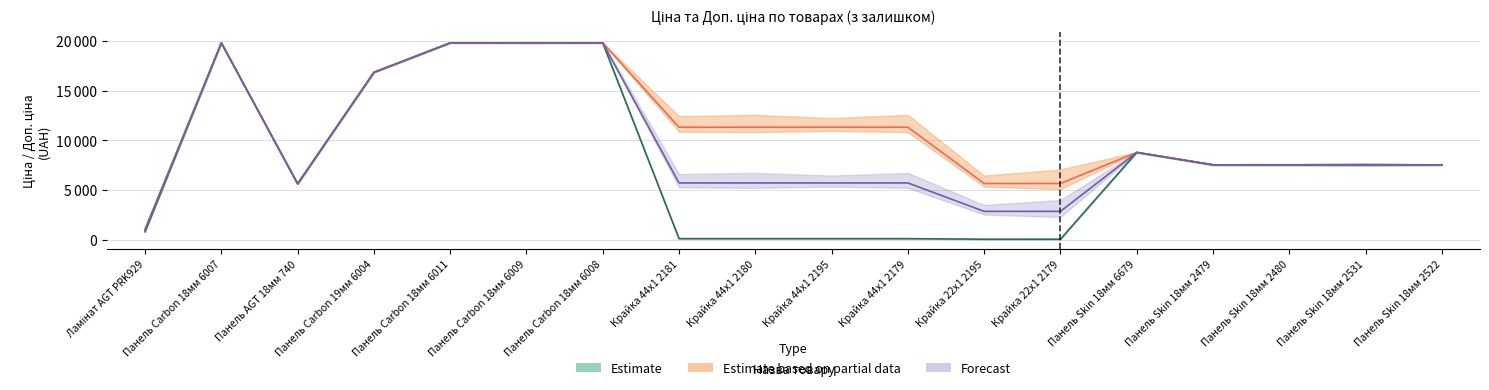

Is this an area chart (filled region under the line)?

No